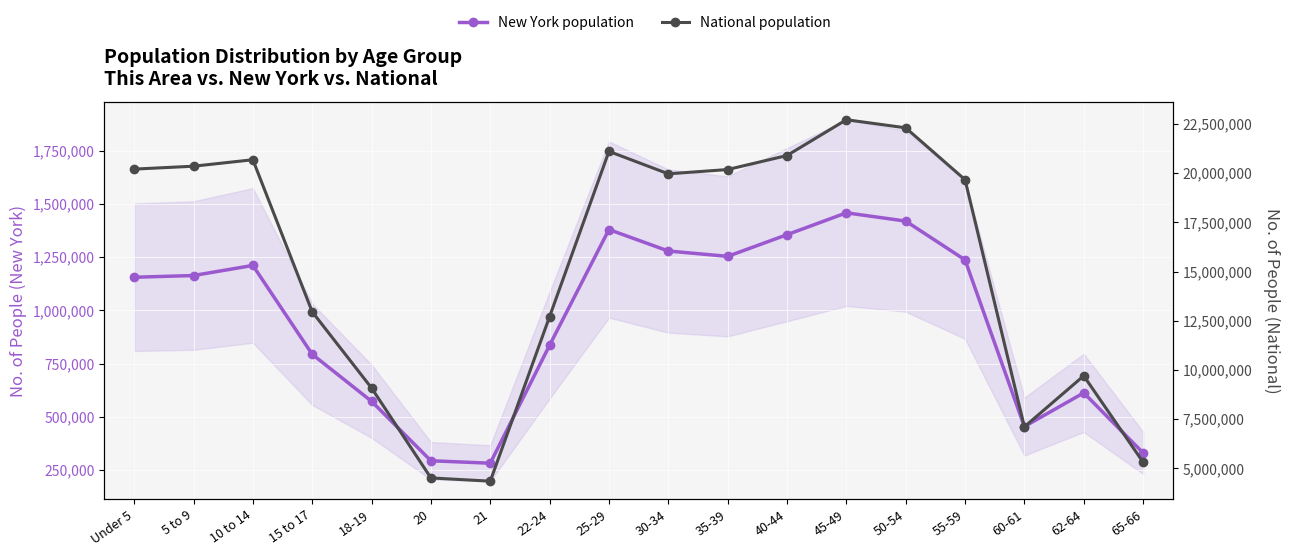

What is the sum of all National population values?

273797456